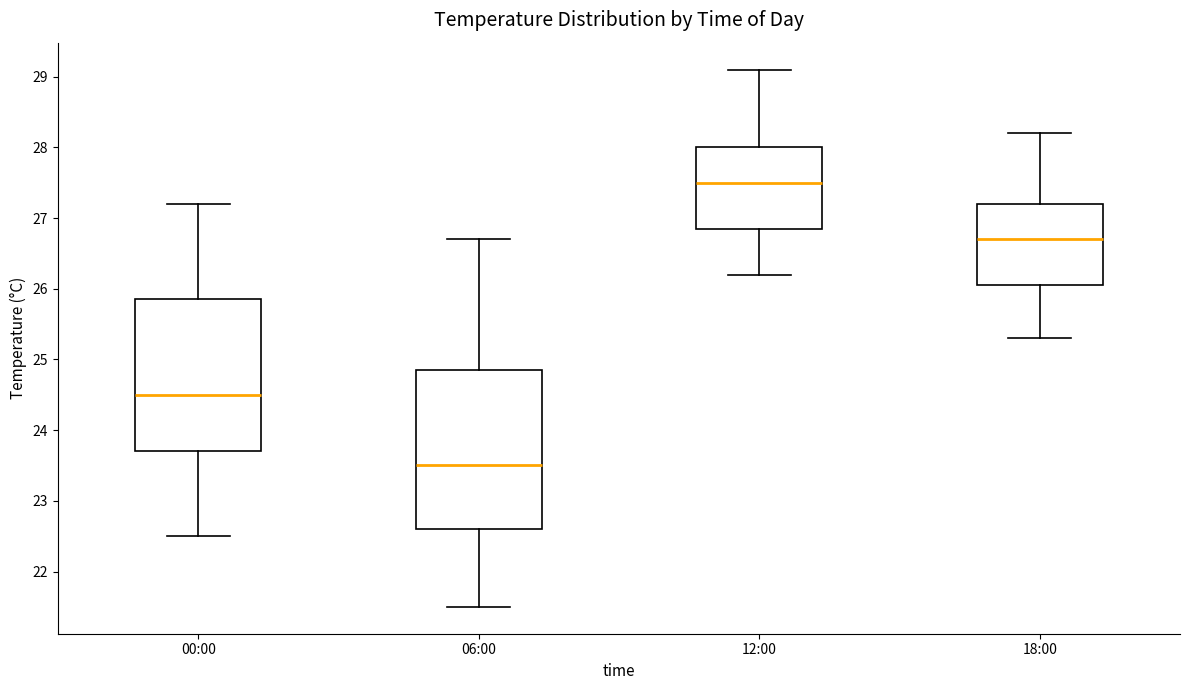

Reading left to right, transcribe this box plot: for each box, give where its median line is, the range the box spans, and where its two whiskers end, as read against the y-axis. The values are not printed on the chart, so give them approximately, as read against the axis.

00:00: median 24.5, box 23.7 to 25.9, whiskers 22.5 to 27.2
06:00: median 23.5, box 22.6 to 24.9, whiskers 21.5 to 26.7
12:00: median 27.5, box 26.9 to 28.0, whiskers 26.2 to 29.1
18:00: median 26.7, box 26.1 to 27.2, whiskers 25.3 to 28.2